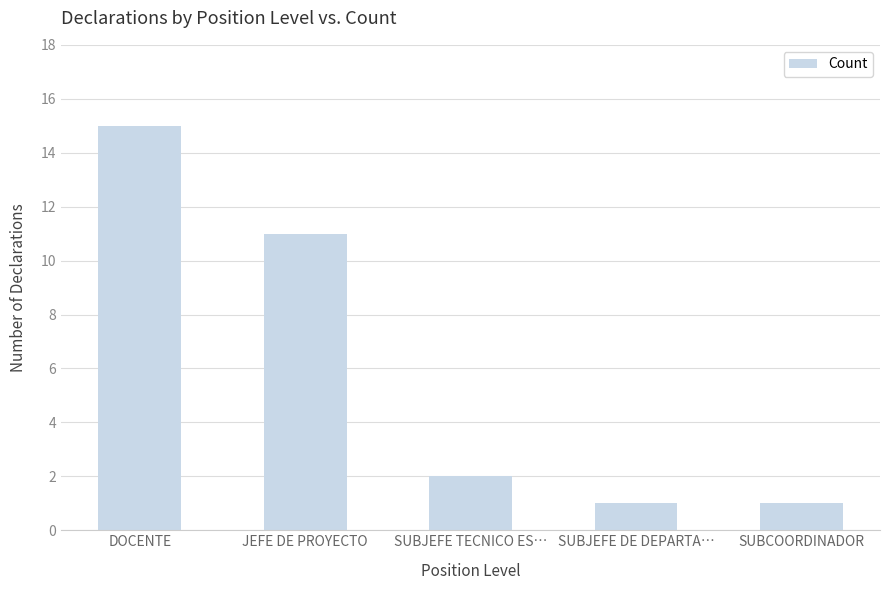

How many data points are less than 2?

2